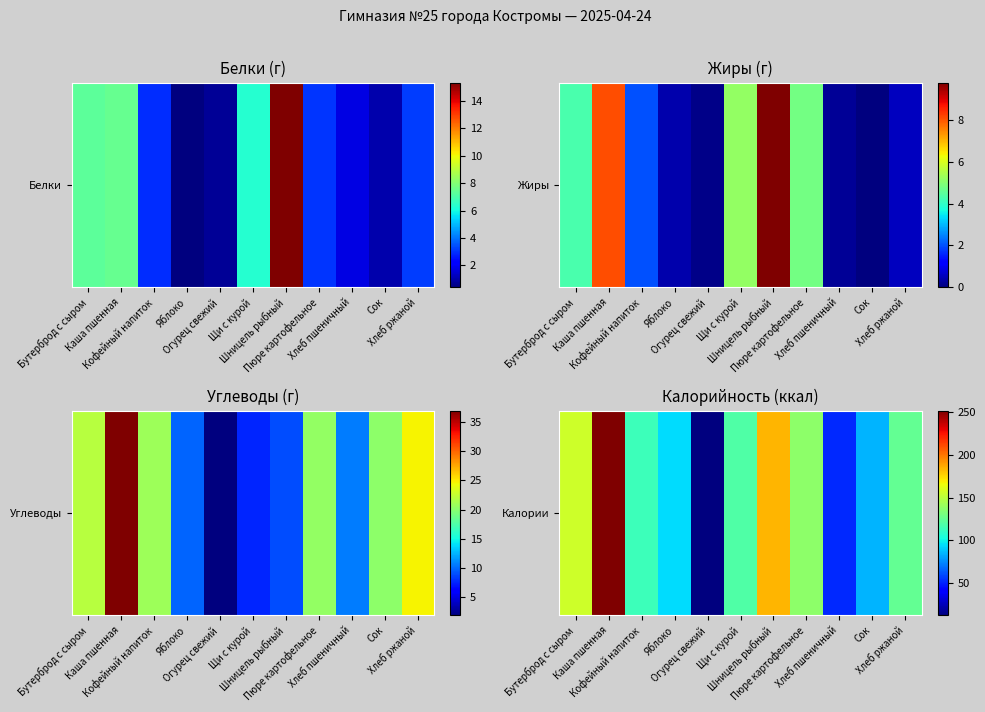

What is the average value?

120.8